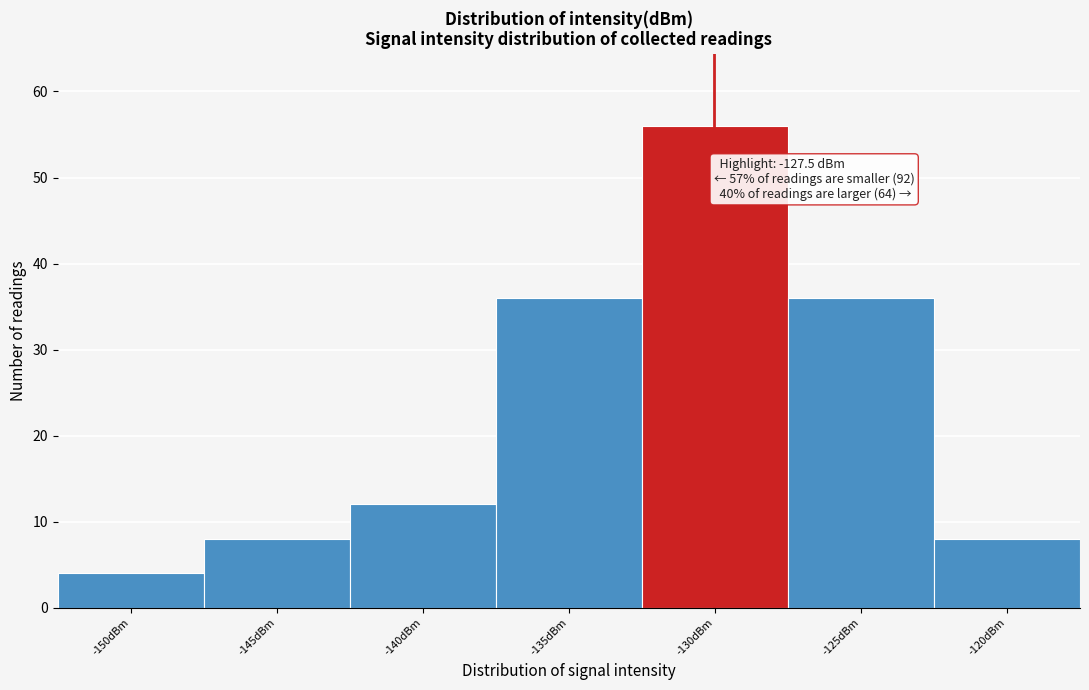

Reading left to right, transcribe all the data shown in this chart.

-150dBm=4	-145dBm=8	-140dBm=12	-135dBm=36	-130dBm=56	-125dBm=36	-120dBm=8